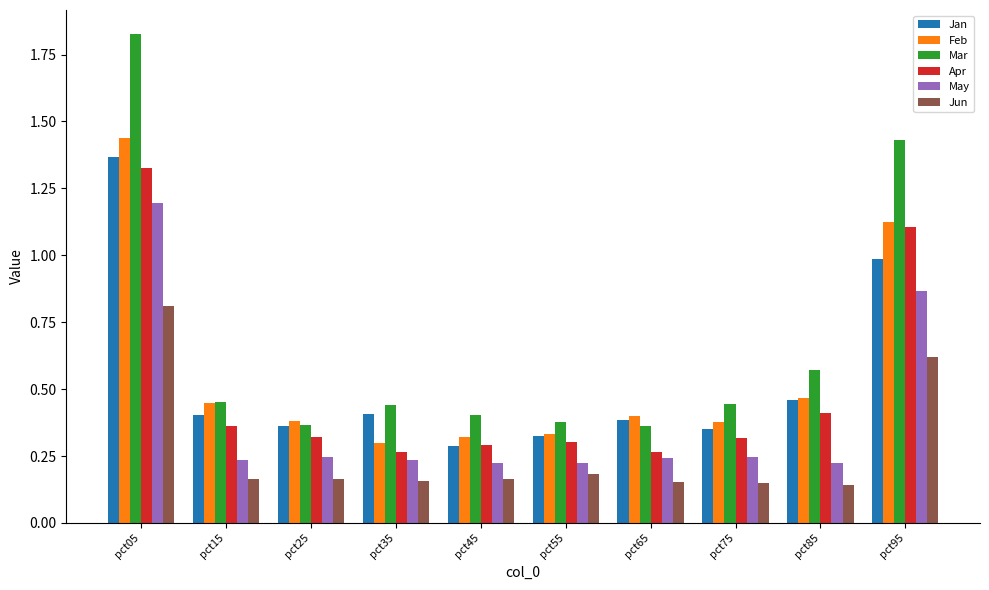

Which series has the largest total across all categories?

Mar